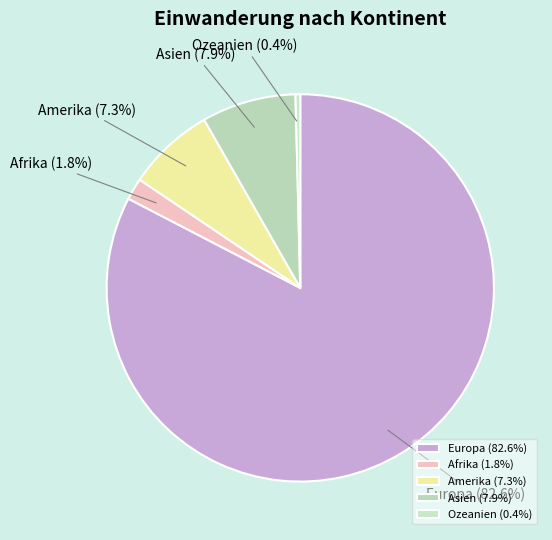

To the nearest percent, what portion does Amerika represent?

7%